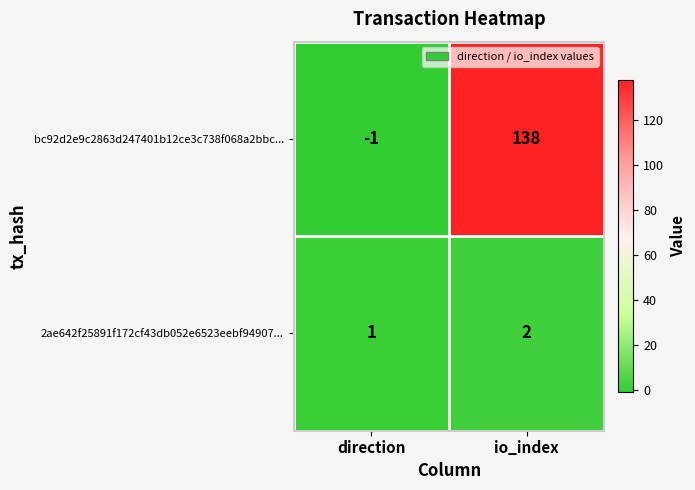

The bc92d2e9c2863d247401b12ce3c738f068a2bbc... series shows -1 at direction. True or false?

True